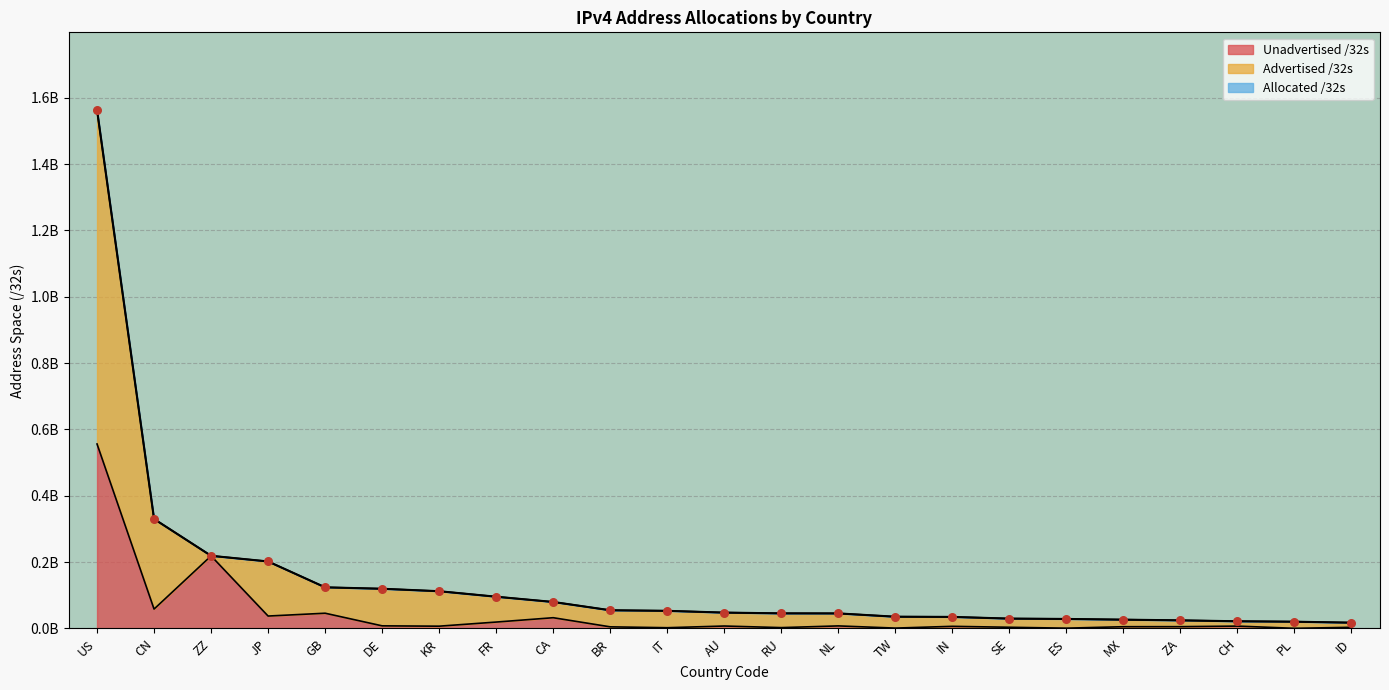

Which series reaches the minimum Y coordinate?

Unadvertised /32s